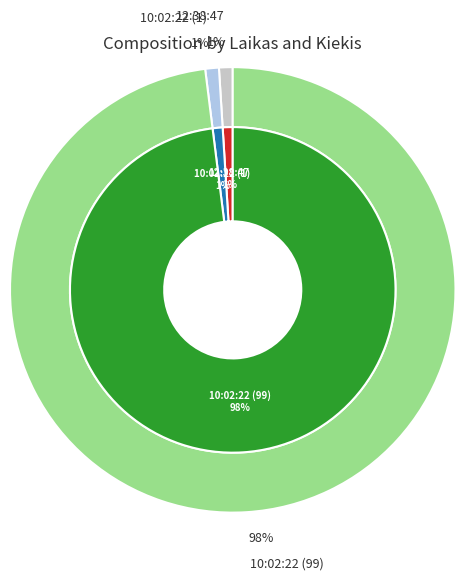

Is 10:02:22 (99) the majority of the pie?

Yes